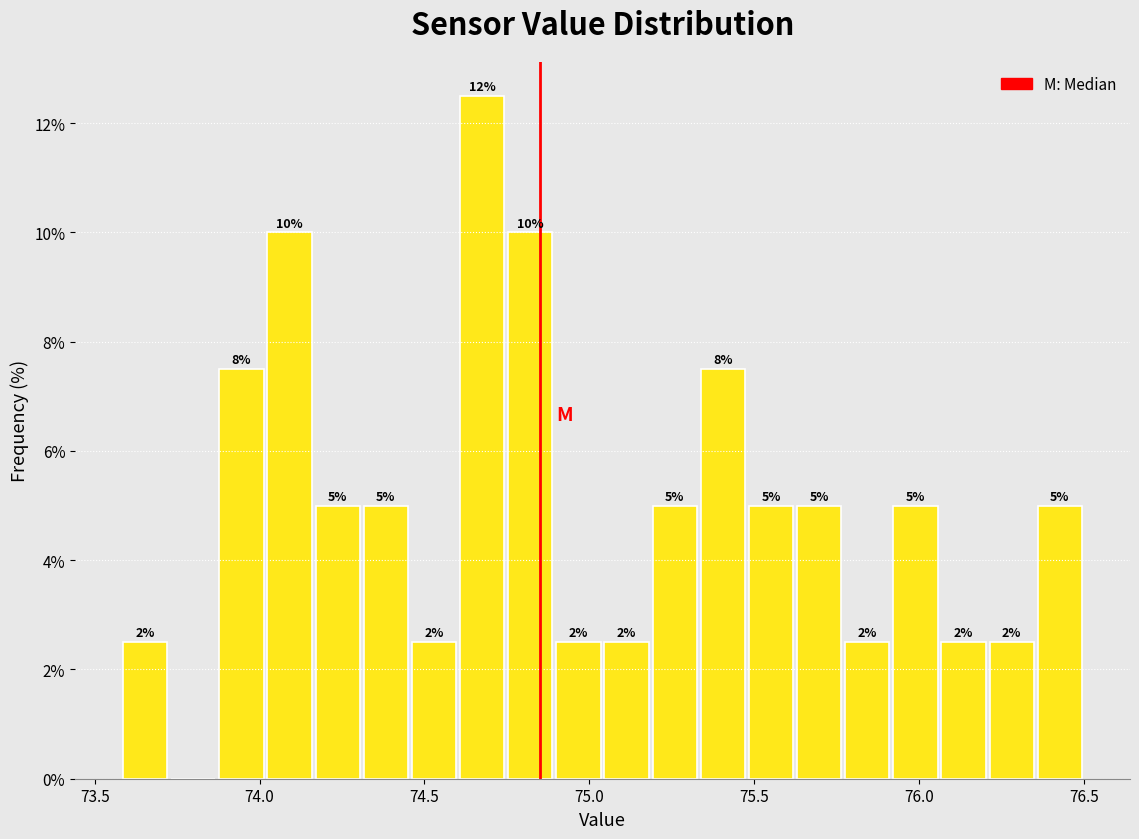

Around what value on the x-axis is the tallest bar? Give the approximate position of its centre, as read against the axis.

74.70